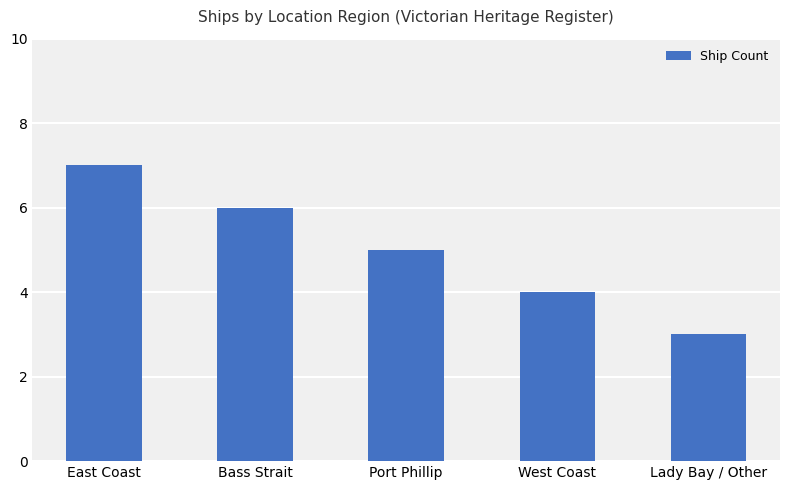

Reading right to left, list all the values displayed in this chart.

Lady Bay / Other=3	West Coast=4	Port Phillip=5	Bass Strait=6	East Coast=7